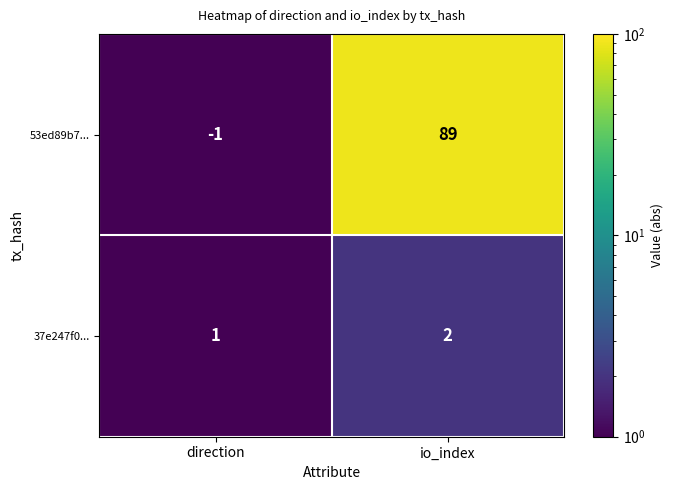

Where is 53ed89b7... nearest to the value 44?

direction